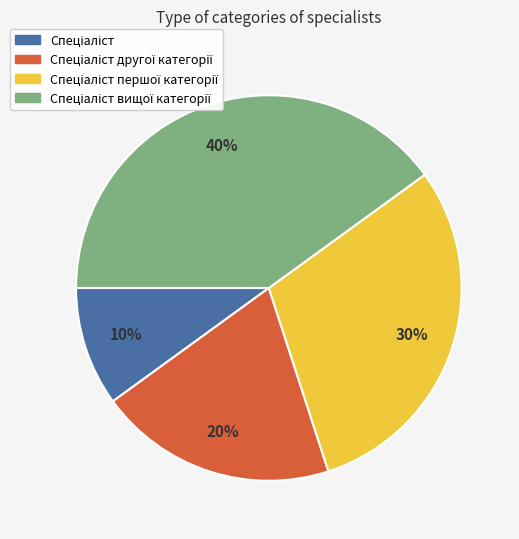

To the nearest percent, what is the difference between the largest and smallest slice percentages?

30%